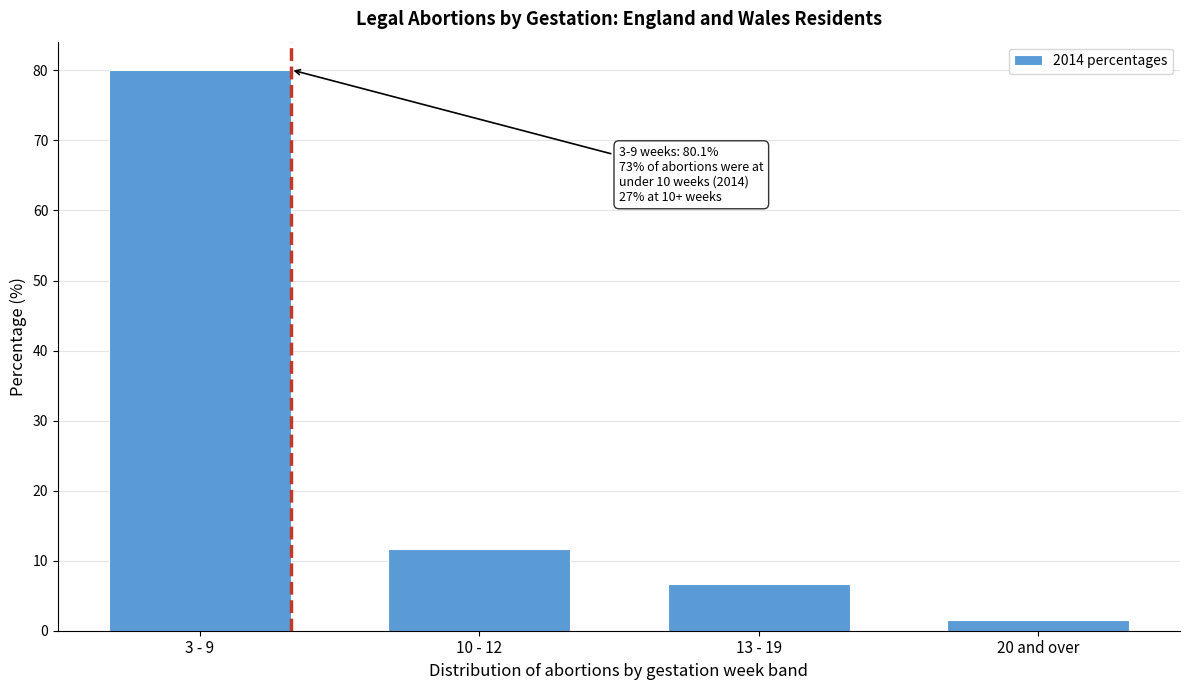

Reading left to right, list all the values displayed in this chart.

3 - 9=80.1	10 - 12=11.6	13 - 19=6.7	20 and over=1.5